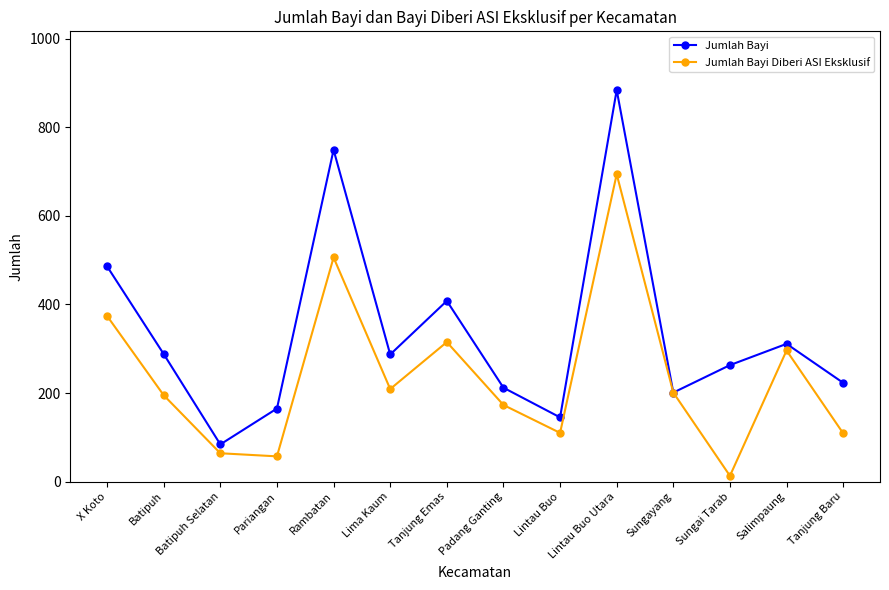

What position from the left is Sungayang?

11